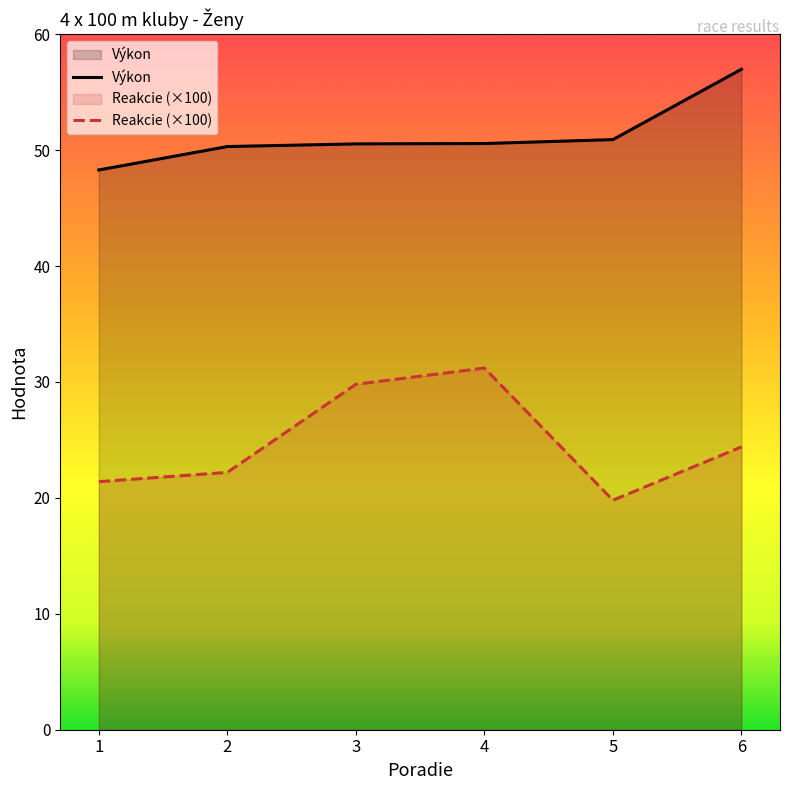

How many series are shown in this chart?

2